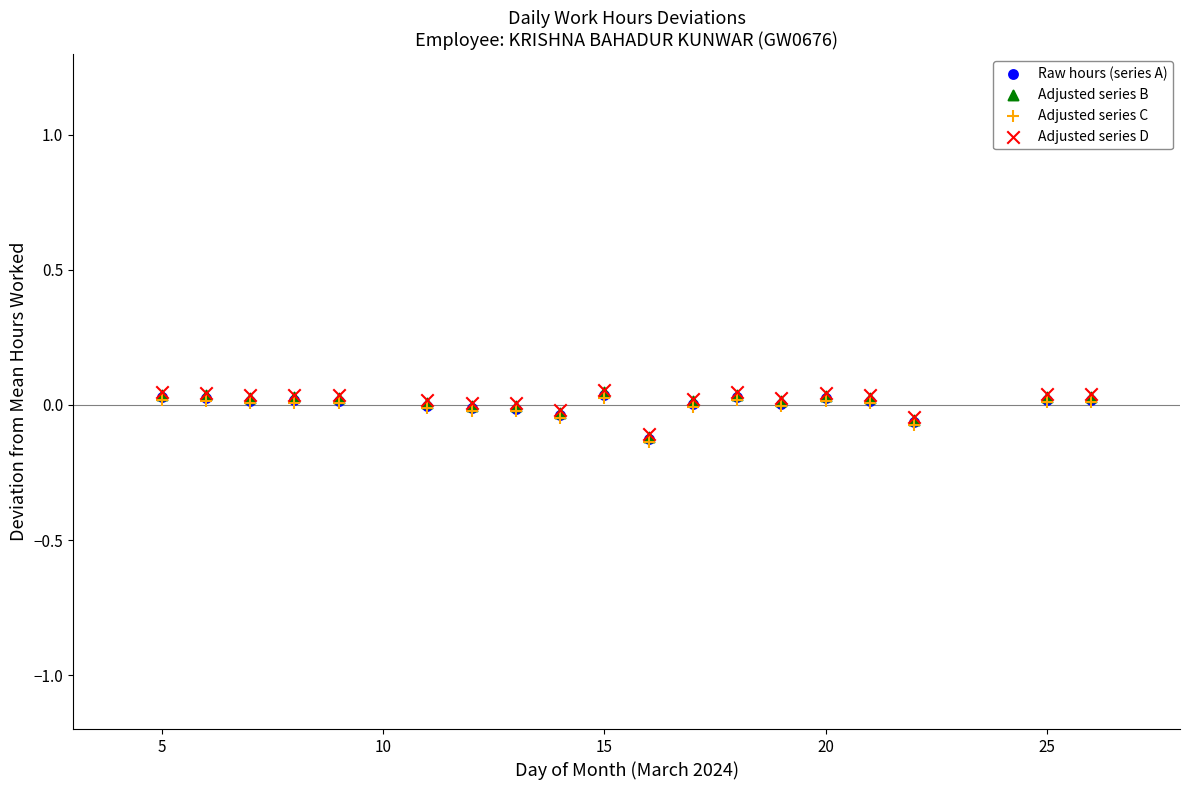

What are all the series names shown in the legend?

Raw hours (series A), Adjusted series B, Adjusted series C, Adjusted series D